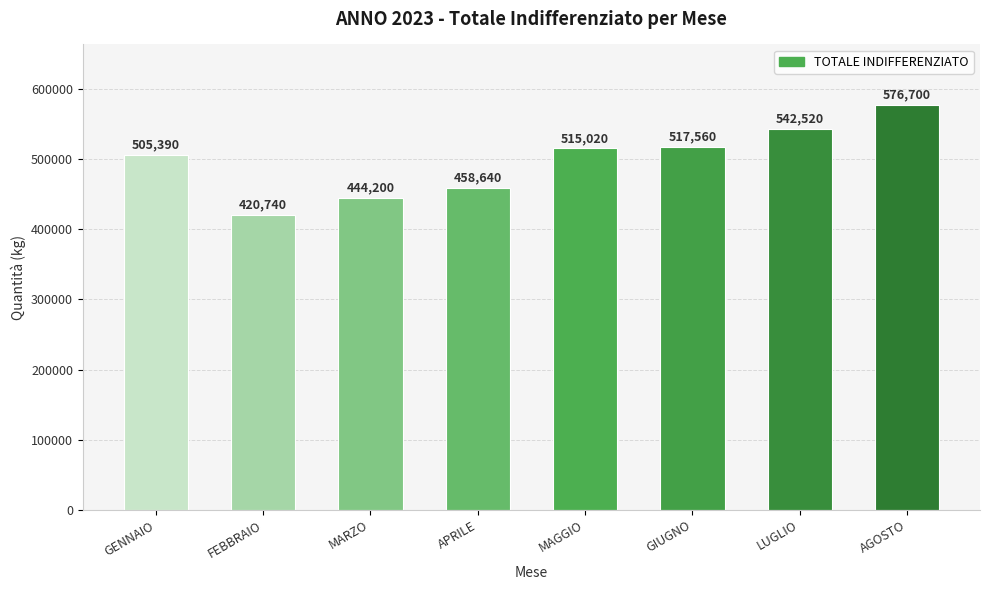

Which label corresponds to the largest value in the chart?

AGOSTO